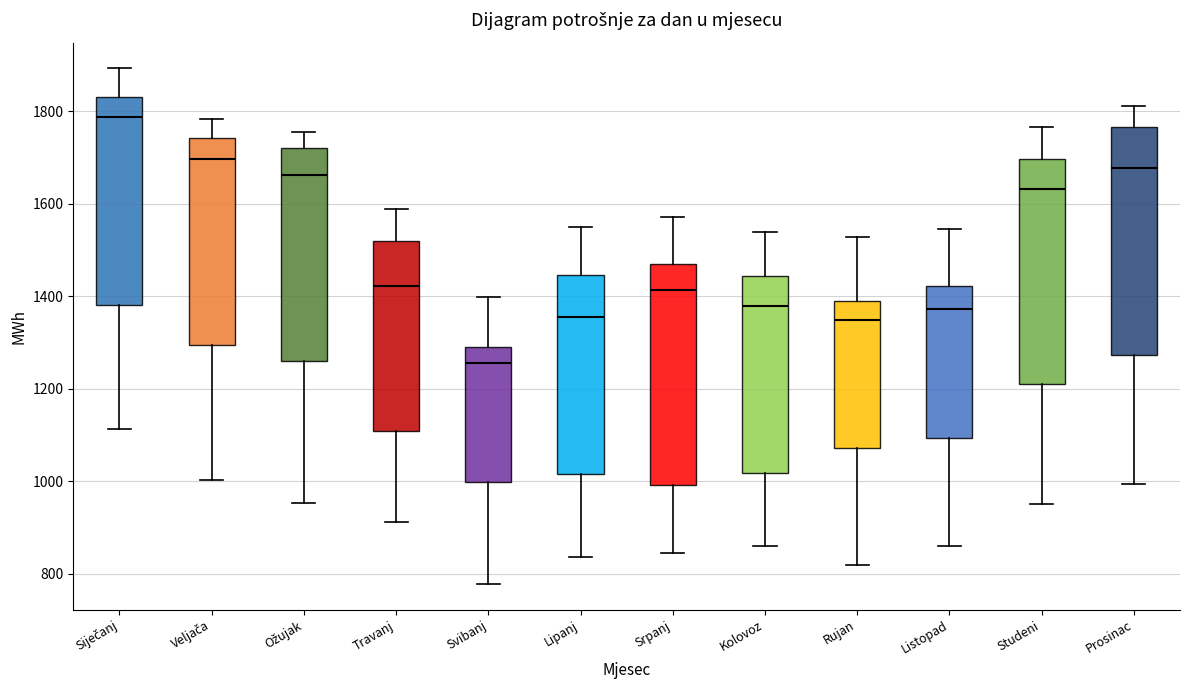

Reading left to right, read every box against the y-axis: the position of its median line, the range the box covers, and the ends of its whiskers. The values are not printed on the chart, so give them approximately, as read against the axis.

Siječanj: median 1780, box 1380 to 1840, whiskers 1120 to 1900
Veljača: median 1700, box 1300 to 1740, whiskers 1000 to 1780
Ožujak: median 1660, box 1260 to 1720, whiskers 960 to 1760
Travanj: median 1420, box 1100 to 1520, whiskers 920 to 1580
Svibanj: median 1260, box 1000 to 1300, whiskers 780 to 1400
Lipanj: median 1360, box 1020 to 1440, whiskers 840 to 1560
Srpanj: median 1420, box 1000 to 1460, whiskers 840 to 1580
Kolovoz: median 1380, box 1020 to 1440, whiskers 860 to 1540
Rujan: median 1340, box 1080 to 1380, whiskers 820 to 1520
Listopad: median 1380, box 1100 to 1420, whiskers 860 to 1540
Studeni: median 1640, box 1220 to 1700, whiskers 960 to 1760
Prosinac: median 1680, box 1280 to 1760, whiskers 1000 to 1820